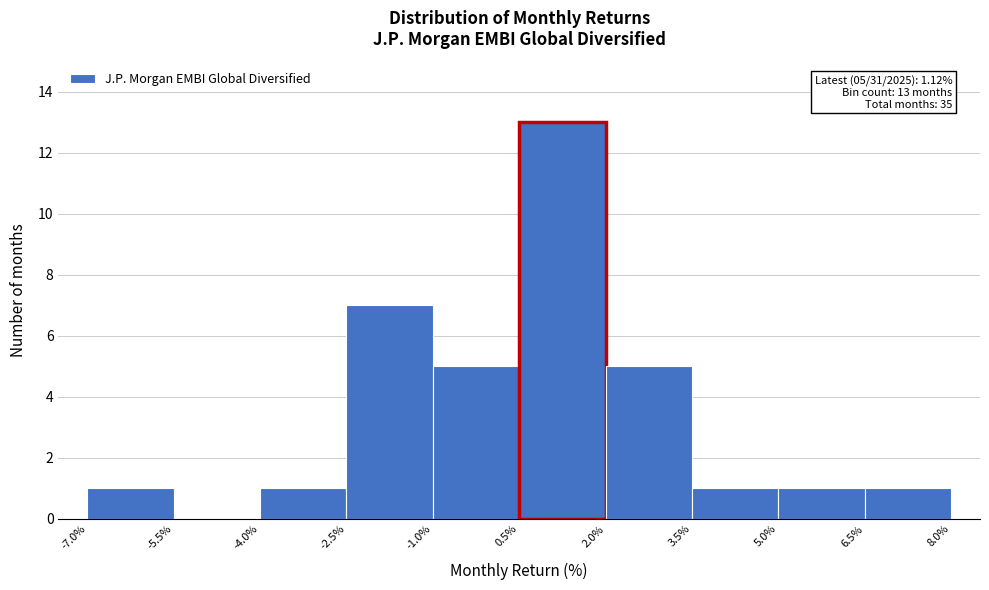

Which range on the x-axis has the tallest bar?

0.5% to 2.0%